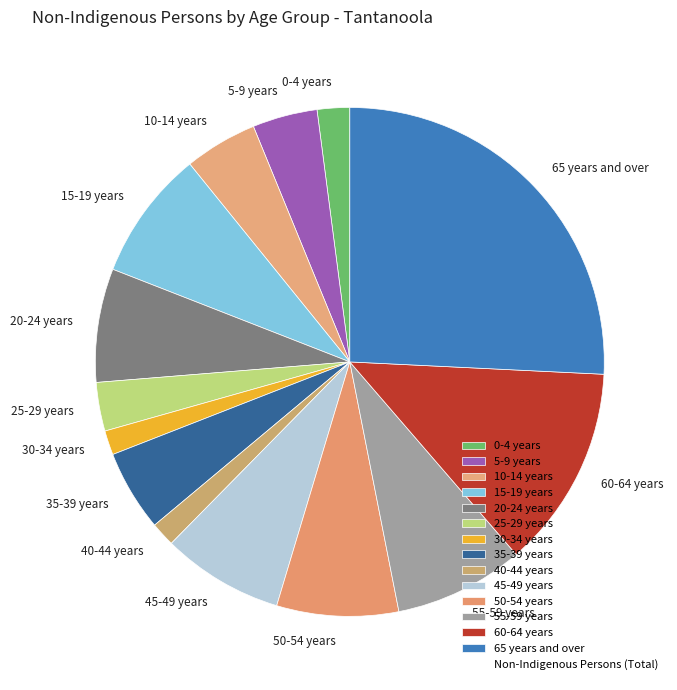

True or false: 15-19 years accounts for 17% of the total.

False